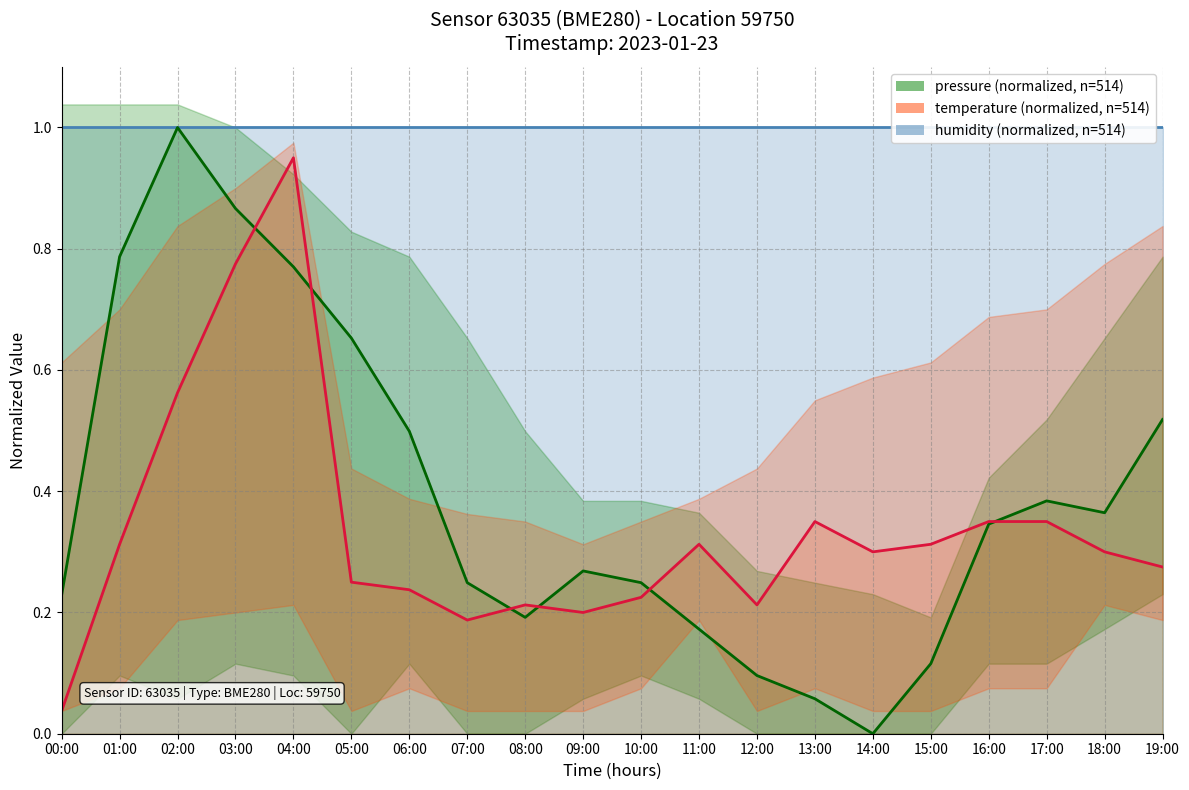

List the labels in order of temperature value, smallest first.

00:00, 07:00, 09:00, 08:00, 12:00, 10:00, 06:00, 05:00, 19:00, 14:00, 18:00, 01:00, 11:00, 15:00, 13:00, 16:00, 17:00, 02:00, 03:00, 04:00